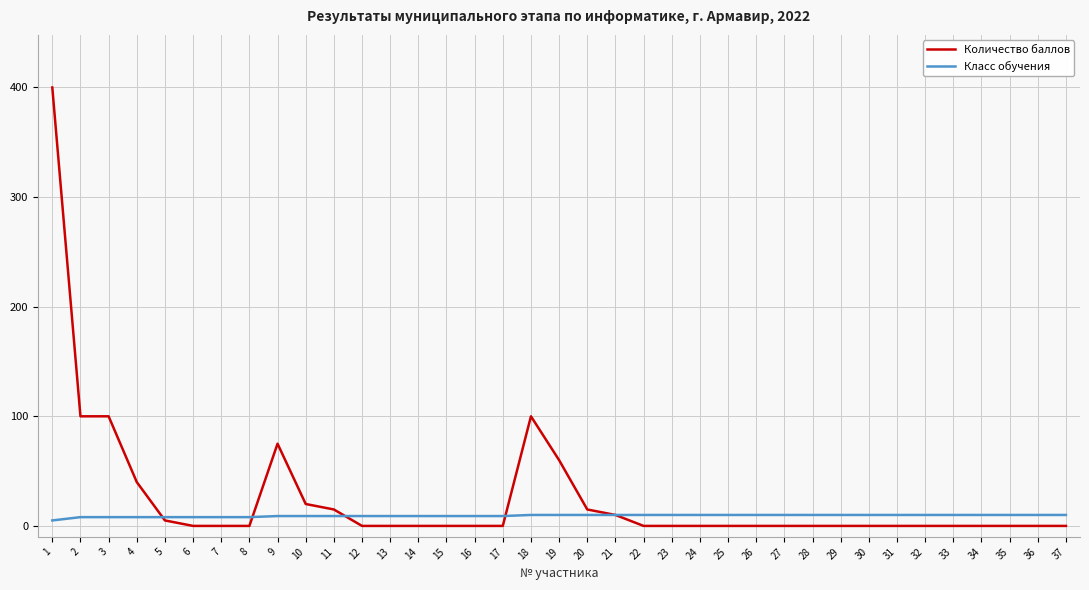

Which series has the largest range (max minus min)?

Количество баллов